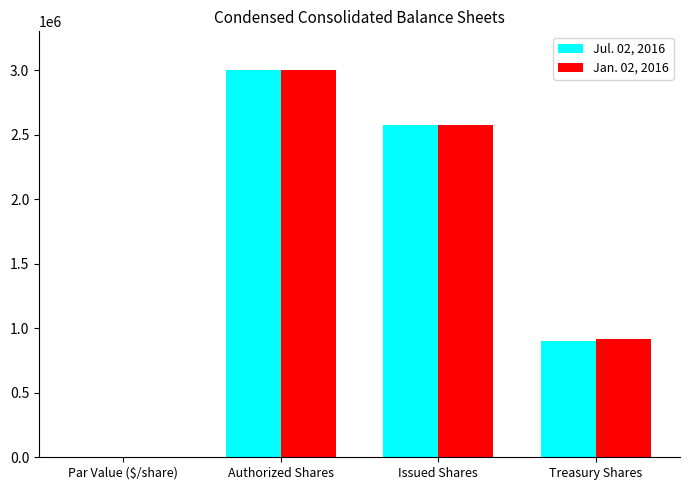

At which category is the sum across all series the highest?

Authorized Shares